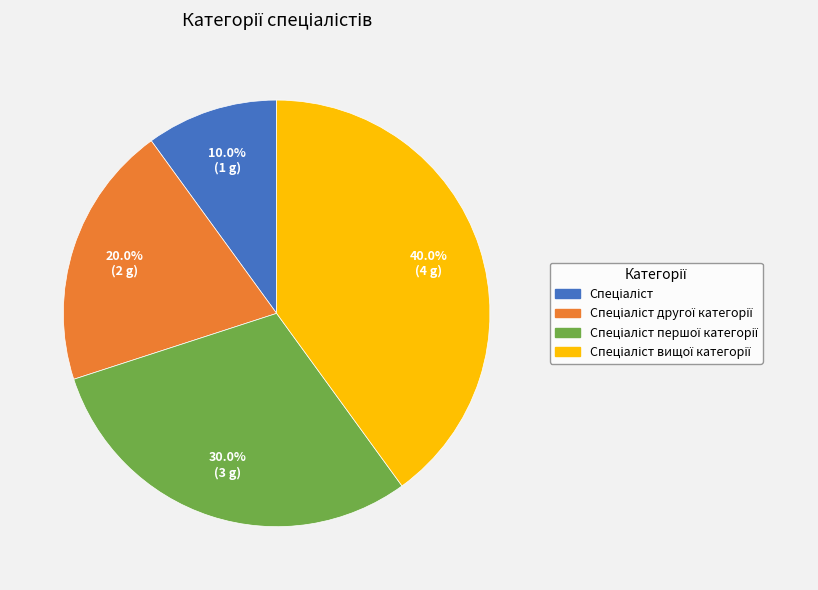

Does any single category account for the majority?

No